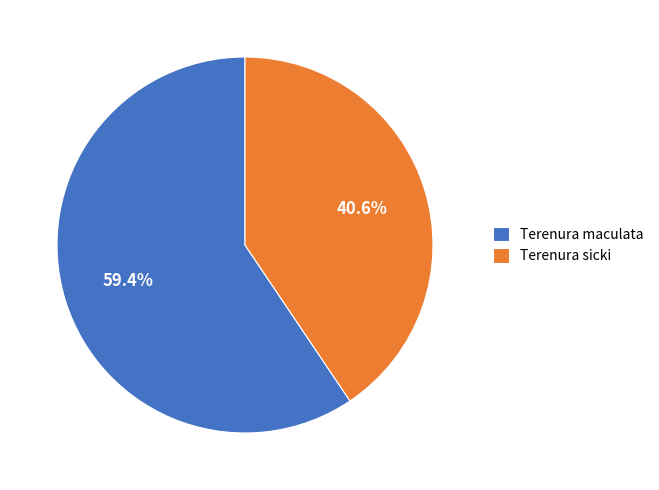

To the nearest percent, what is the average slice percentage?

50%